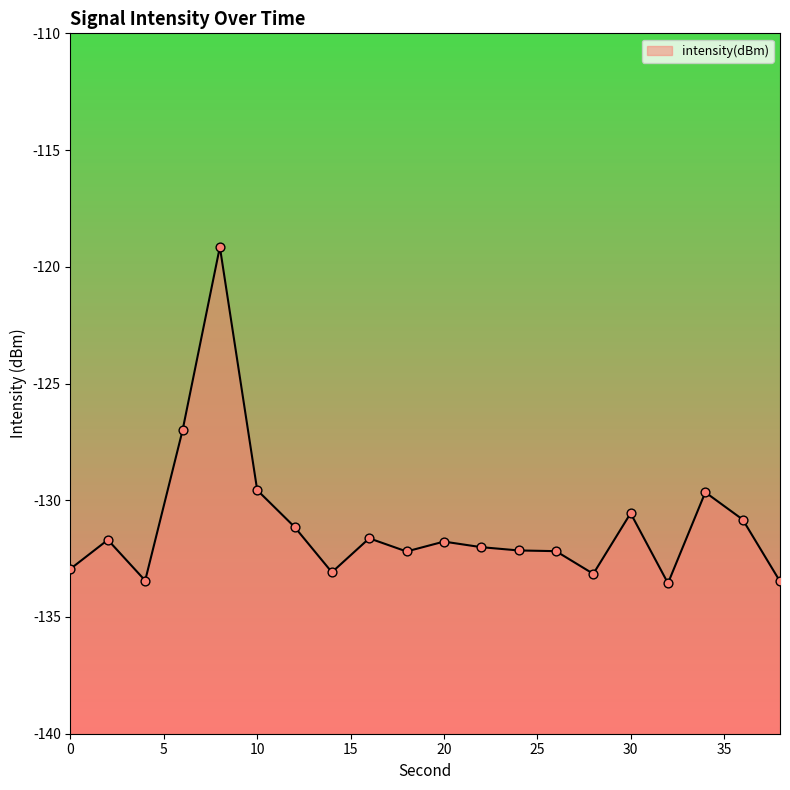

Which has a higher value, 12 or 32?

12